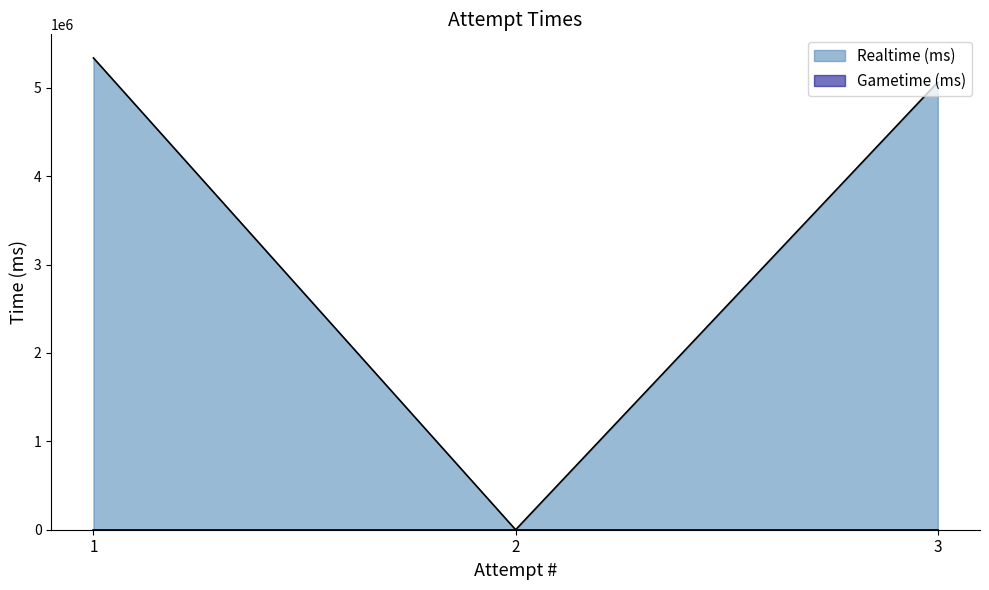

Where is the data nearest to the value 2668704?

3